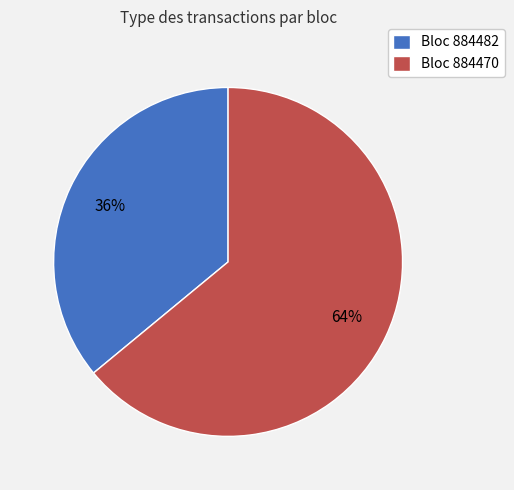

Is it true that Bloc 884482 is 22% of the pie?

False